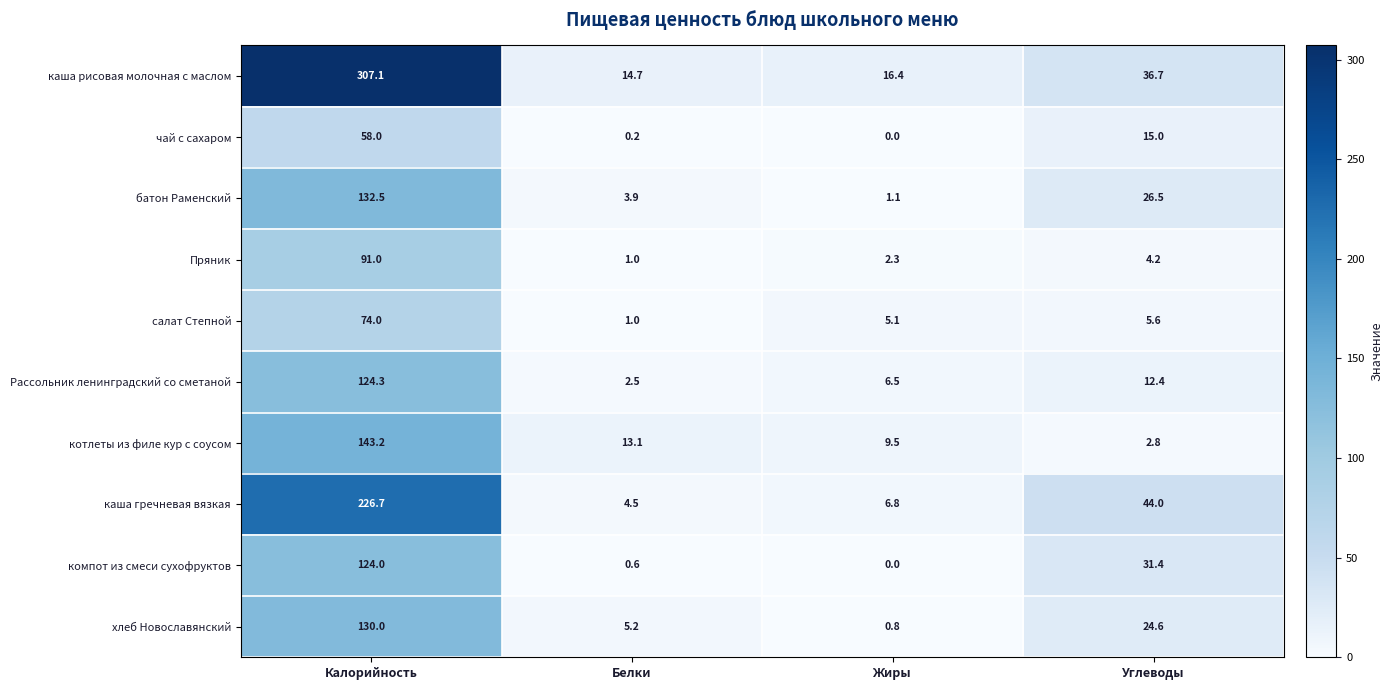

True or false: каша гречневая вязкая has a value of 6.8 at Жиры.

True